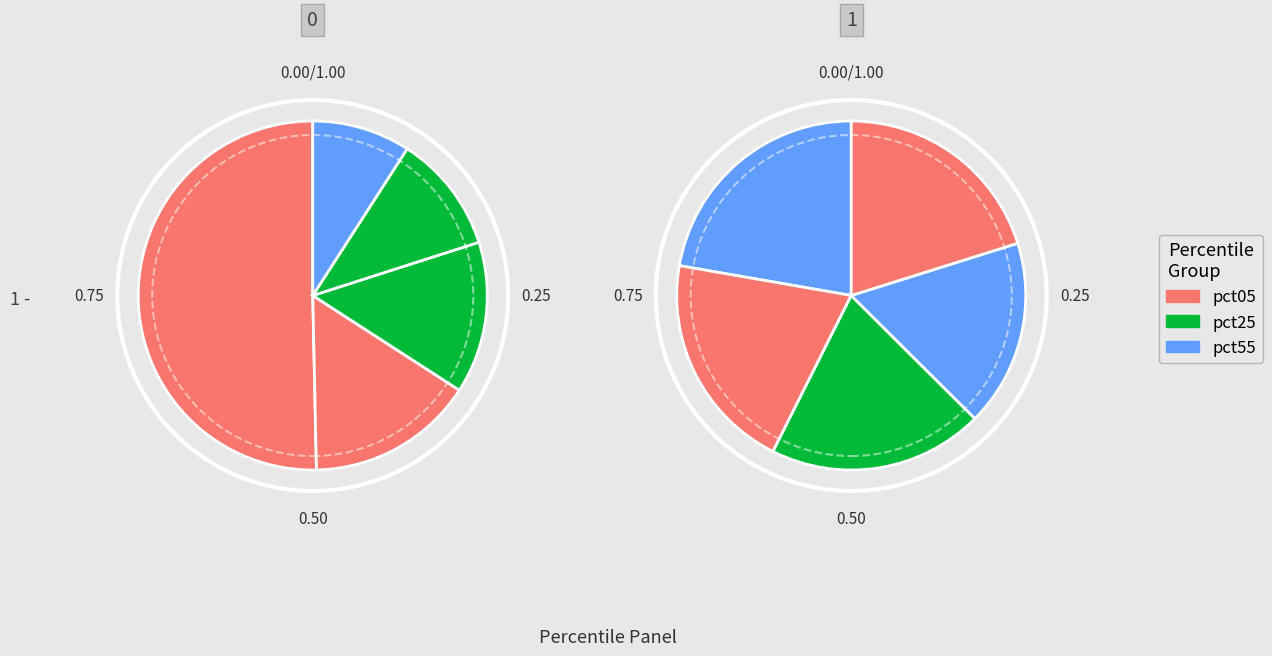

Which category has the biggest portion of the pie?

pct05